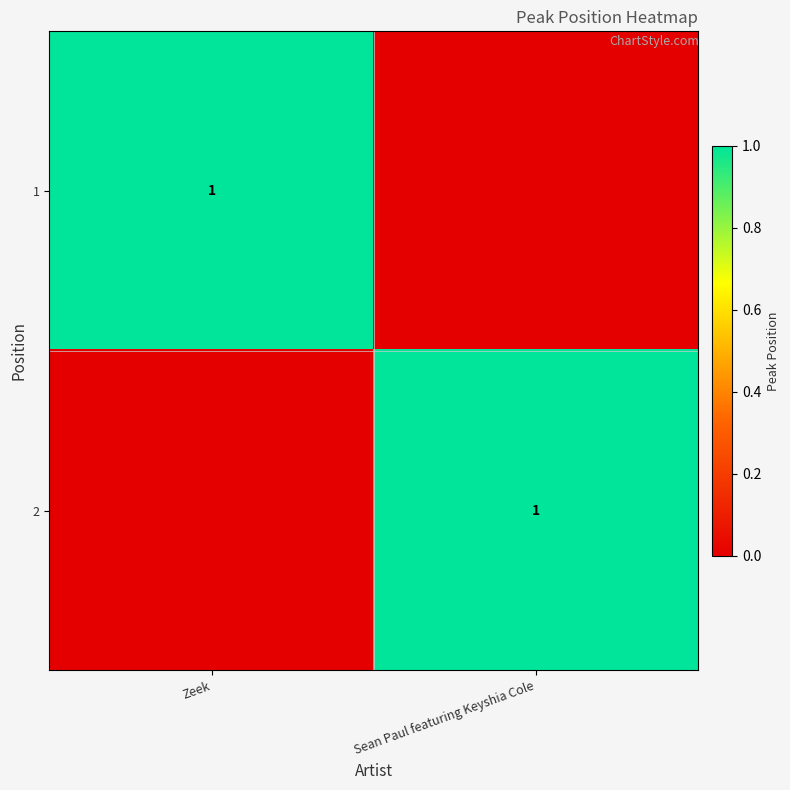

What is the total value across all series at Zeek?

1